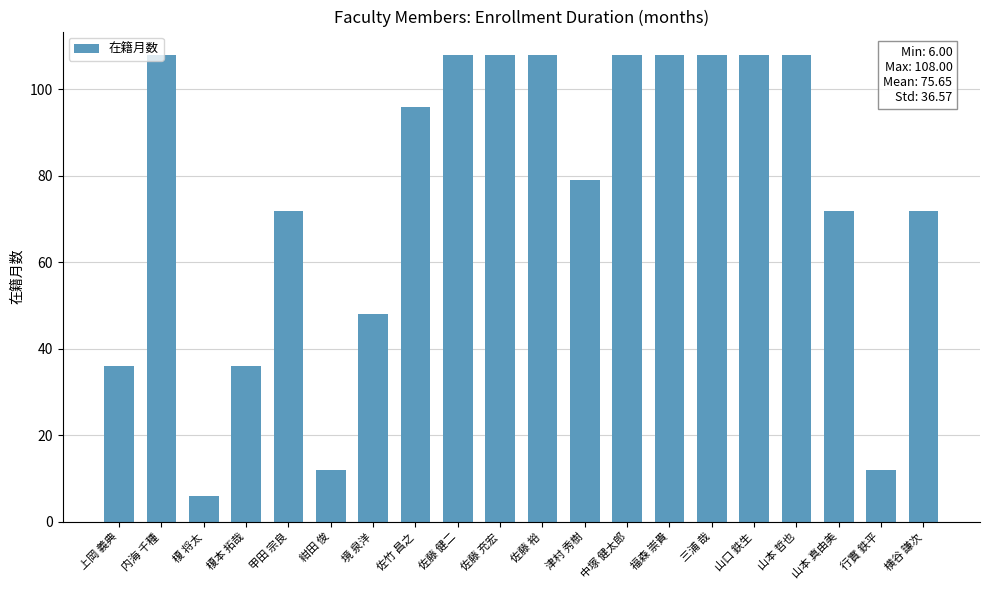

At which label is the value closest to 57?

境 泉洋